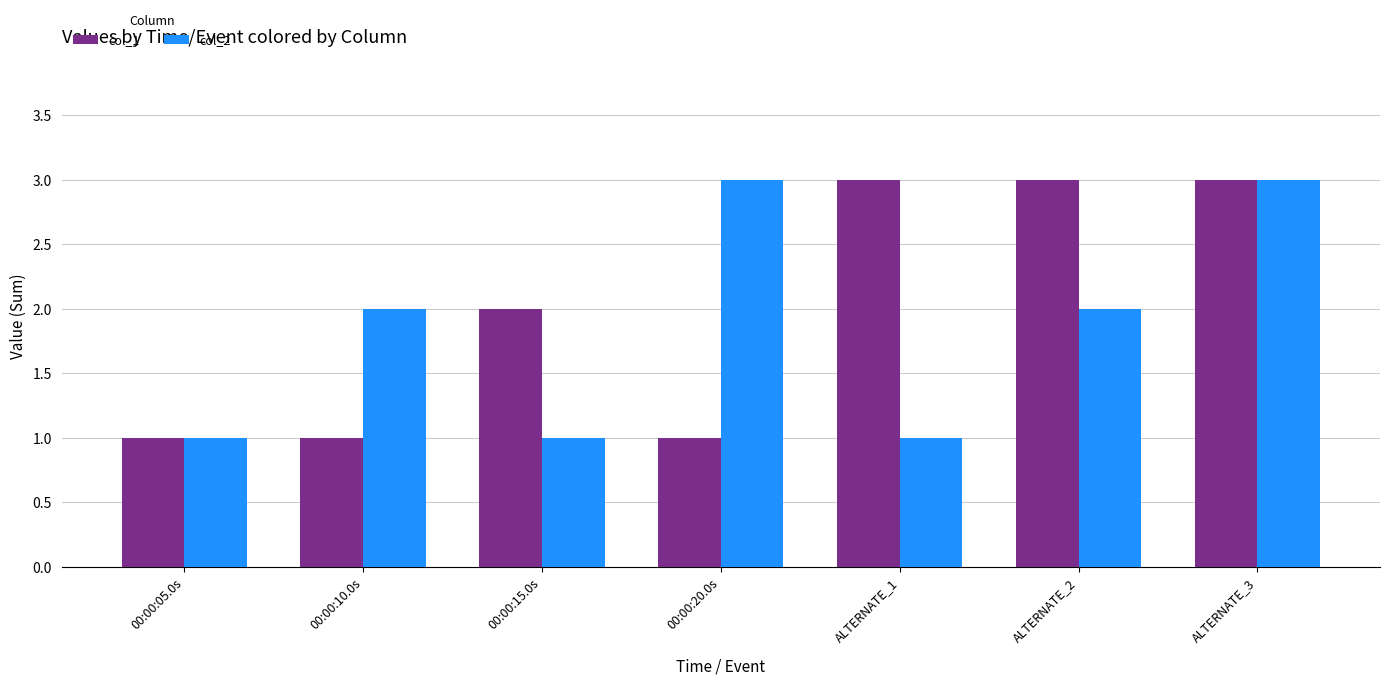

Reading left to right, extract all data points from this chart.

col_1: 00:00:05.0s=1	00:00:10.0s=1	00:00:15.0s=2	00:00:20.0s=1	ALTERNATE_1=3	ALTERNATE_2=3	ALTERNATE_3=3
col_2: 00:00:05.0s=1	00:00:10.0s=2	00:00:15.0s=1	00:00:20.0s=3	ALTERNATE_1=1	ALTERNATE_2=2	ALTERNATE_3=3